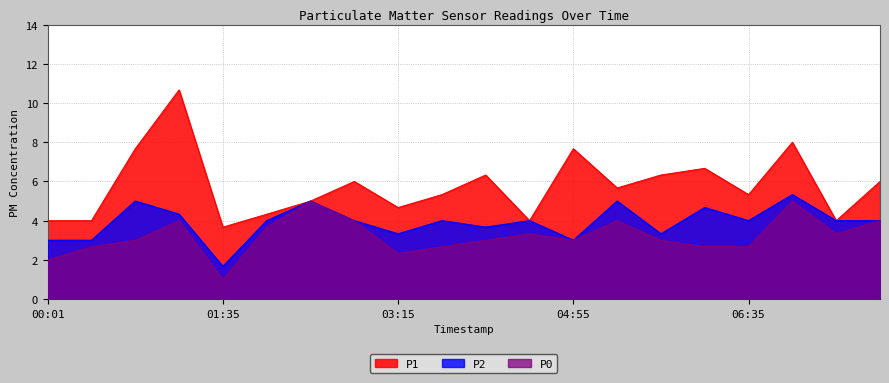

At which label does P1 reach its minimum?

01:35